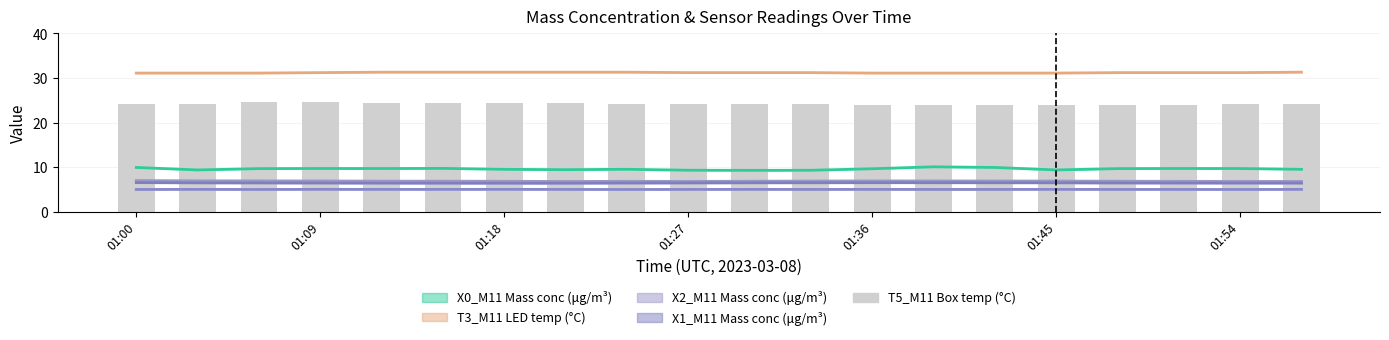

Reading left to right, extract all data points from this chart.

24.1	24.1	24.6	24.5	24.4	24.4	24.3	24.3	24.2	24.2	24.1	24.1	24.0	24.0	23.9	23.9	24.0	24.0	24.1	24.1